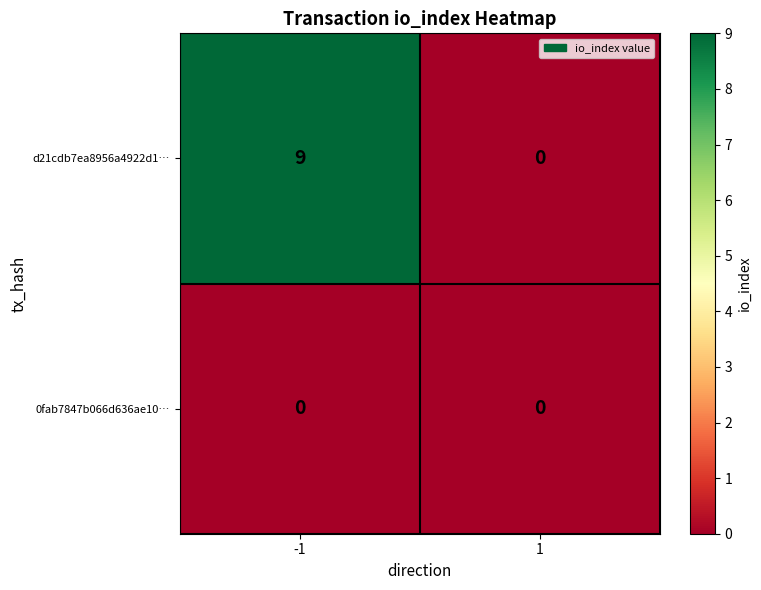

Reading left to right, extract all data points from this chart.

d21cdb7ea8956a4922d1…: -1=9	1=0
0fab7847b066d636ae10…: -1=0	1=0